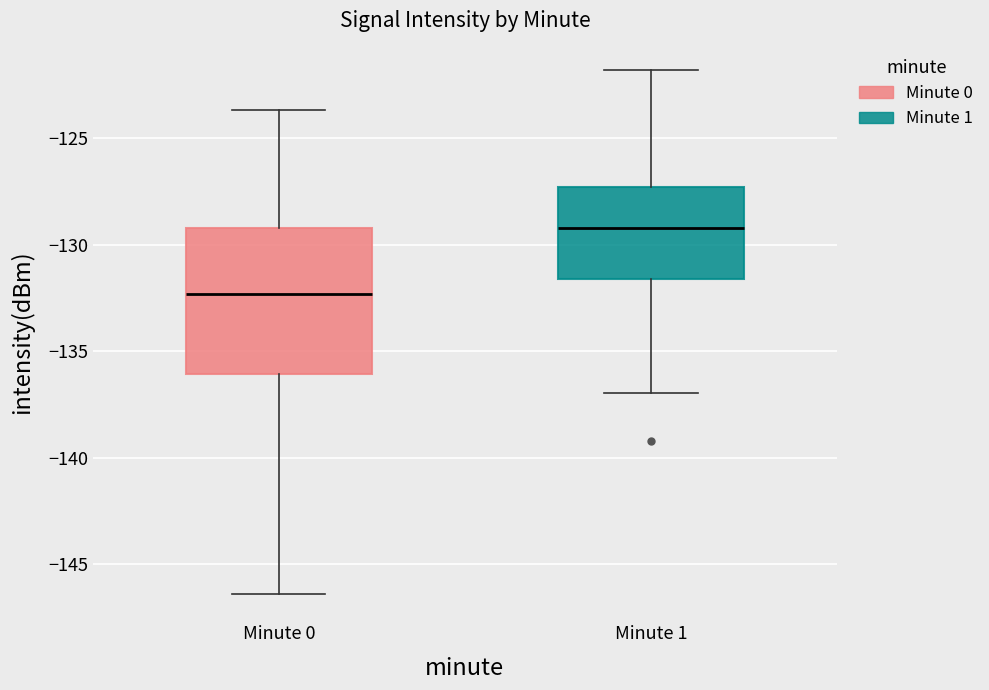

Where does the upper whisker of the box for Minute 0 end on the y-axis? The values are not printed on the chart, so give them approximately, as read against the axis.

-123.5